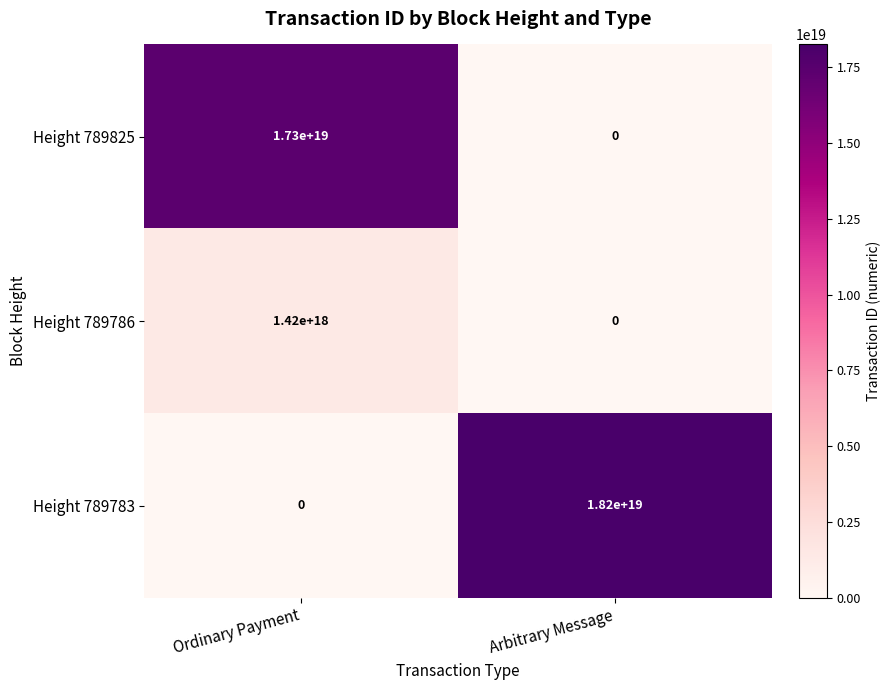

Rank the series by their maximum value, from highest to lowest.

Height 789783, Height 789825, Height 789786